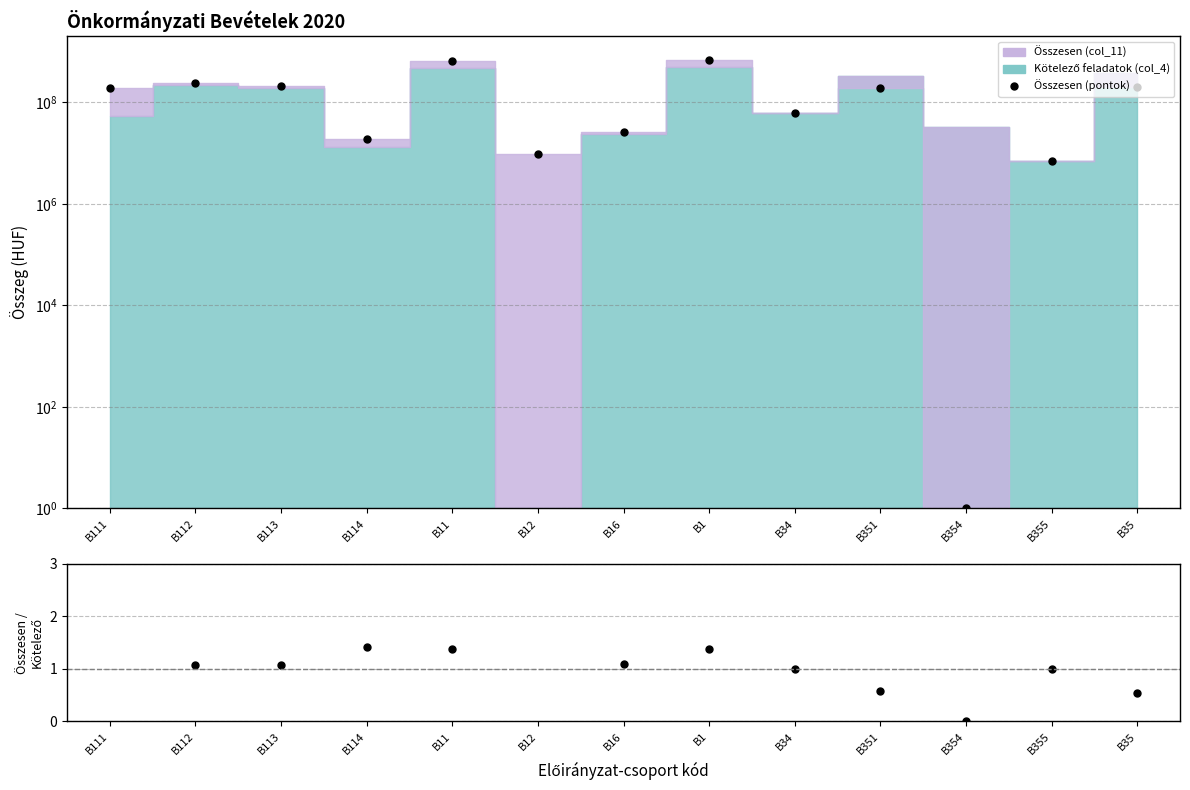

How many interior local valleys does the Összesen (pontok) series have?

4